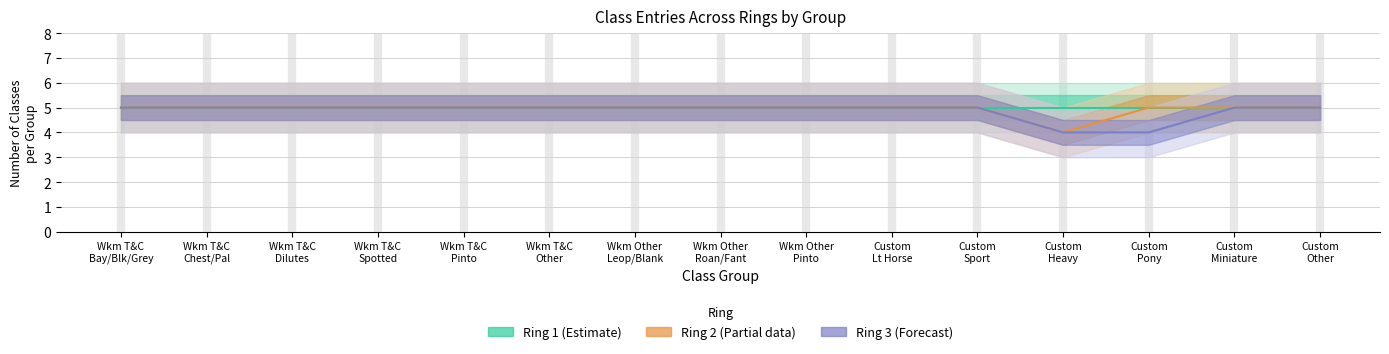

At which label does Ring 3 (Forecast) reach its peak?

Wkm T&C
Bay/Blk/Grey